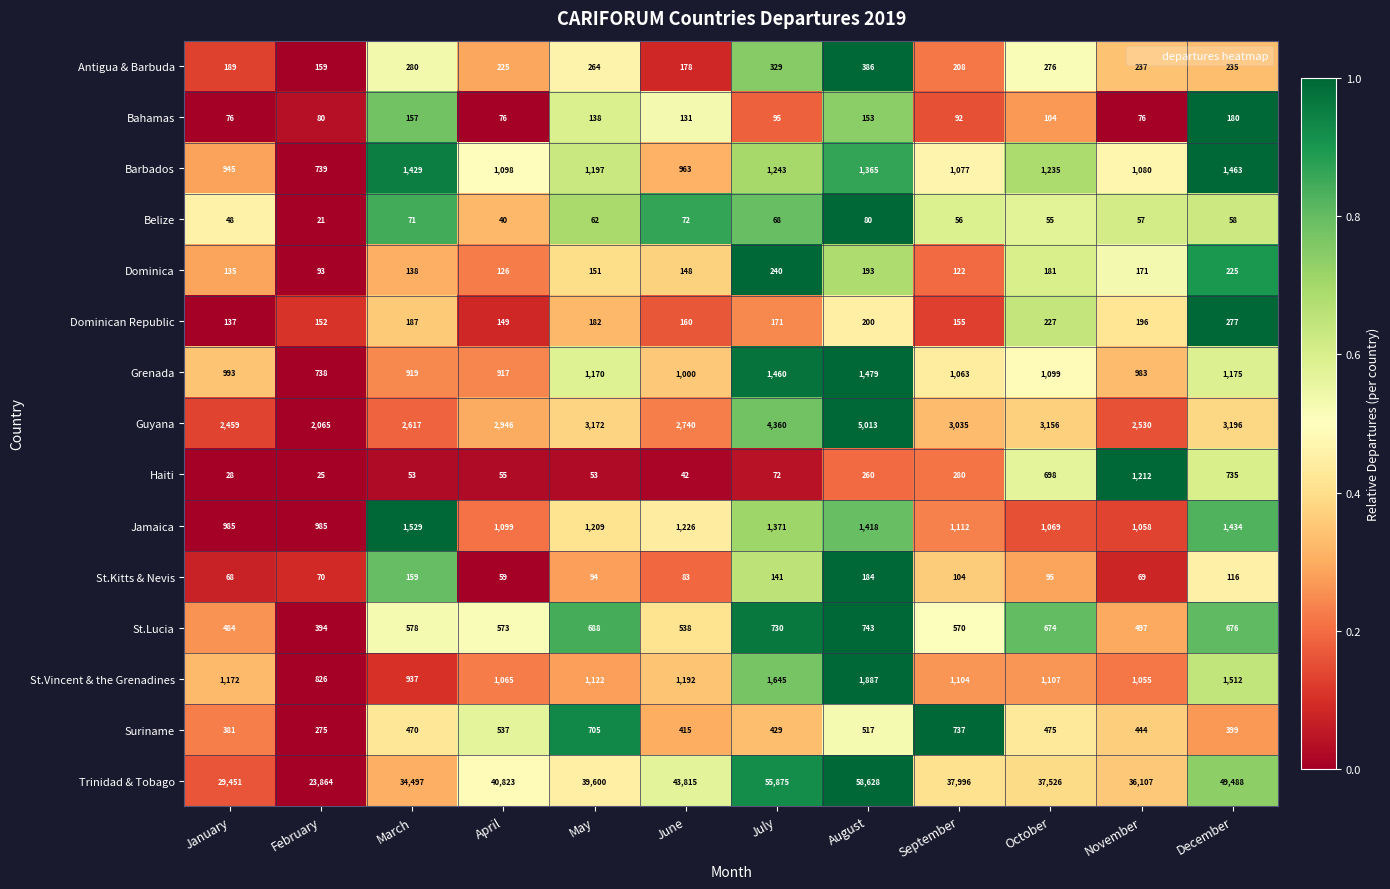

What is the maximum value shown in the chart?

58628